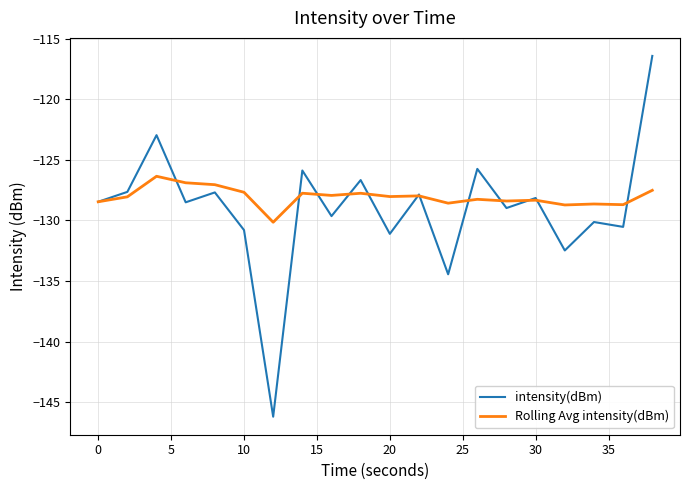

List the series in order of their peak value, lowest first.

Rolling Avg intensity(dBm), intensity(dBm)